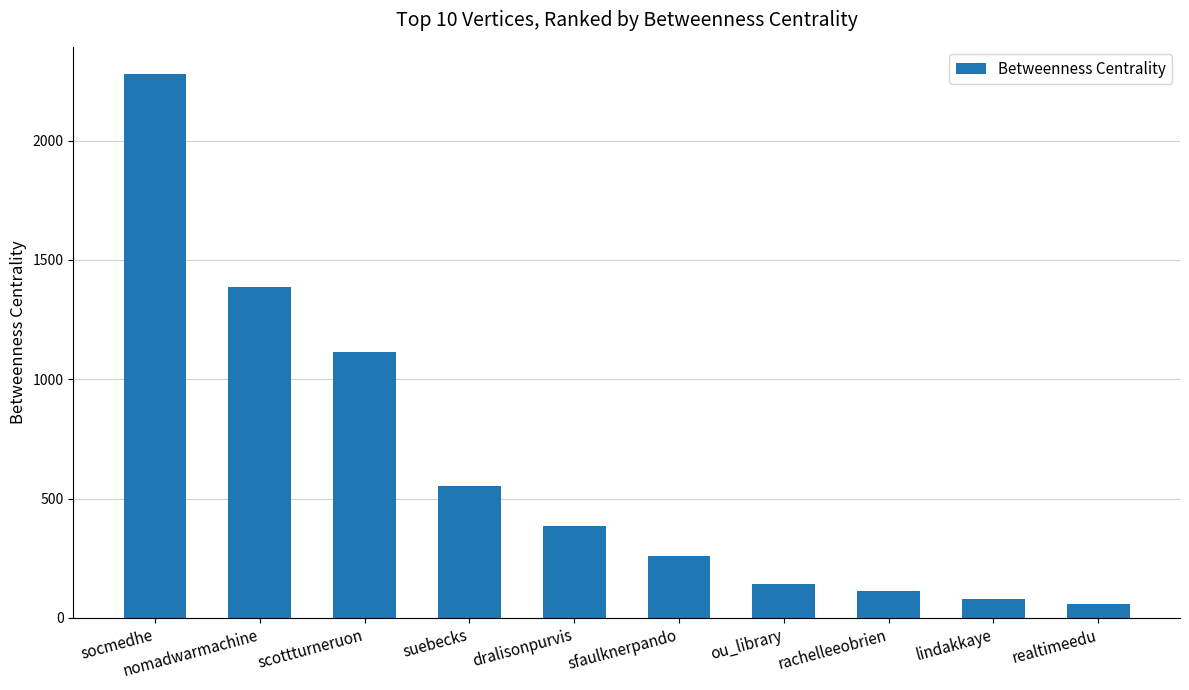

What is the minimum value shown in the chart?

58.7